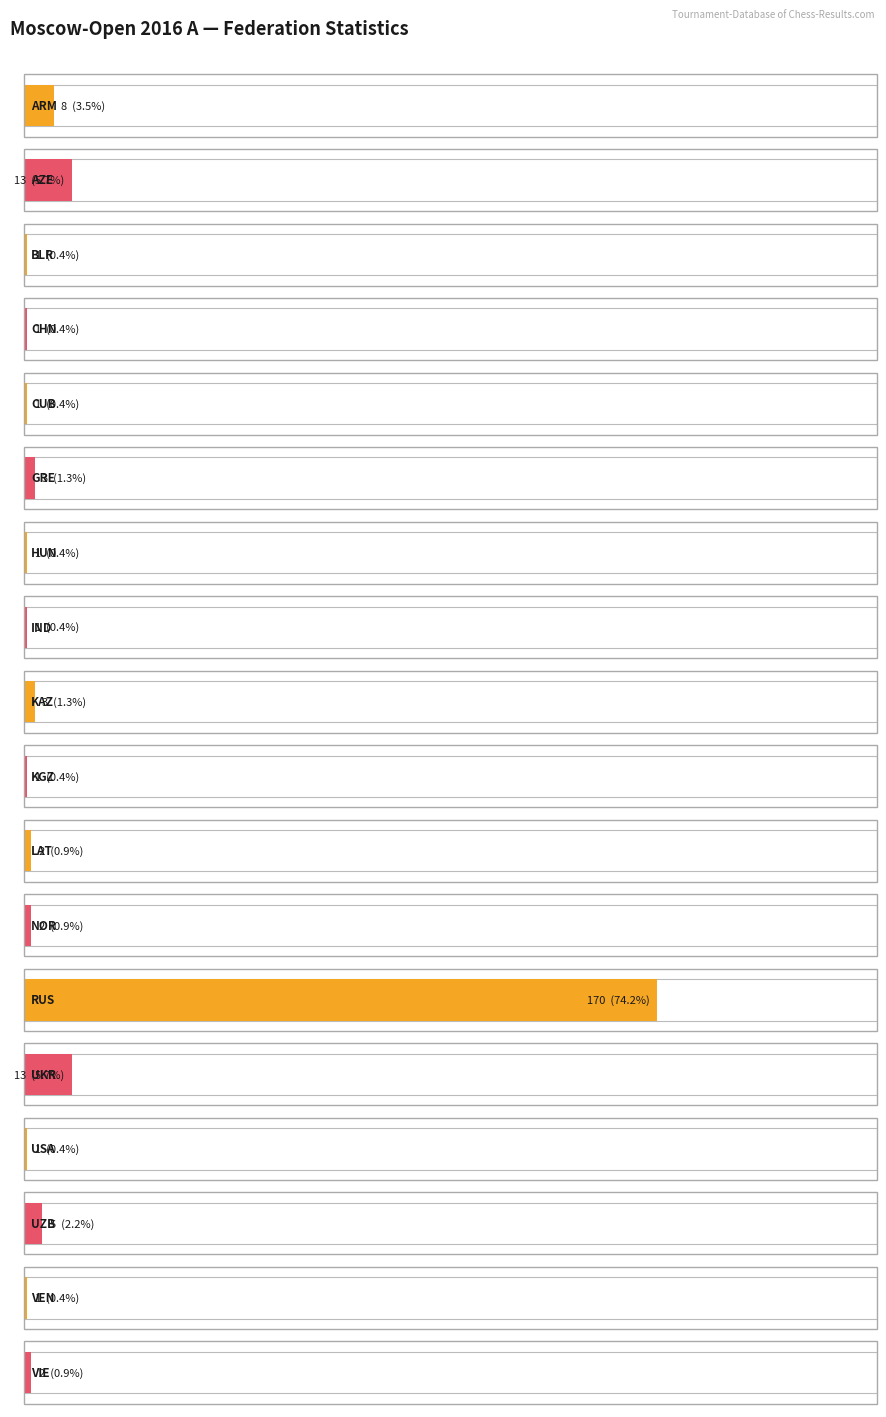

What is the label of the 12th bar from the right?

HUN